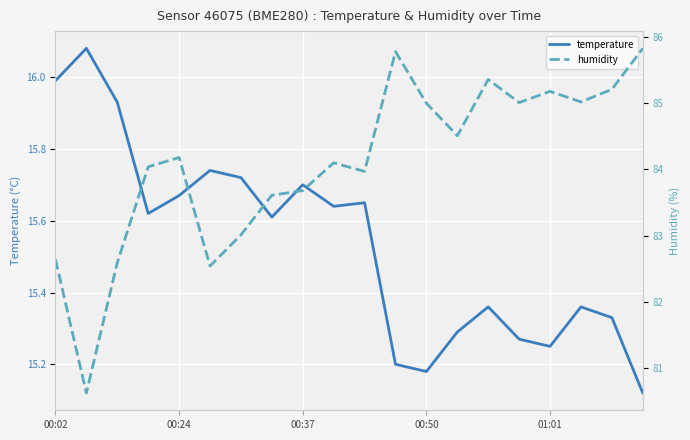

Which series has the largest range (max minus min)?

humidity